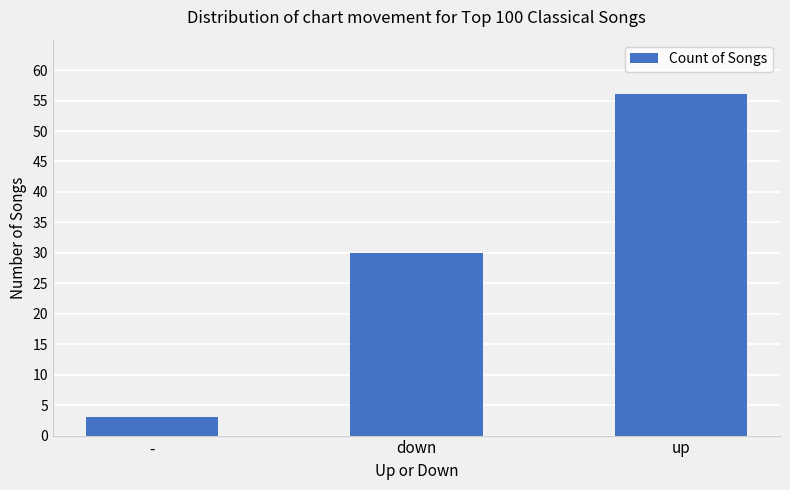

Rank the categories by value from lowest to highest.

-, down, up